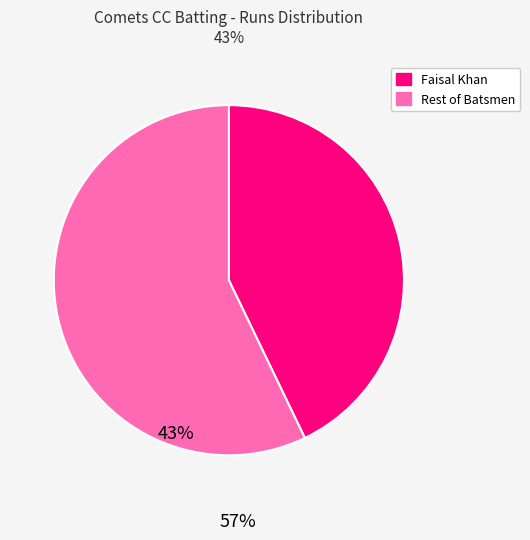

How many slices are in this pie chart?

2